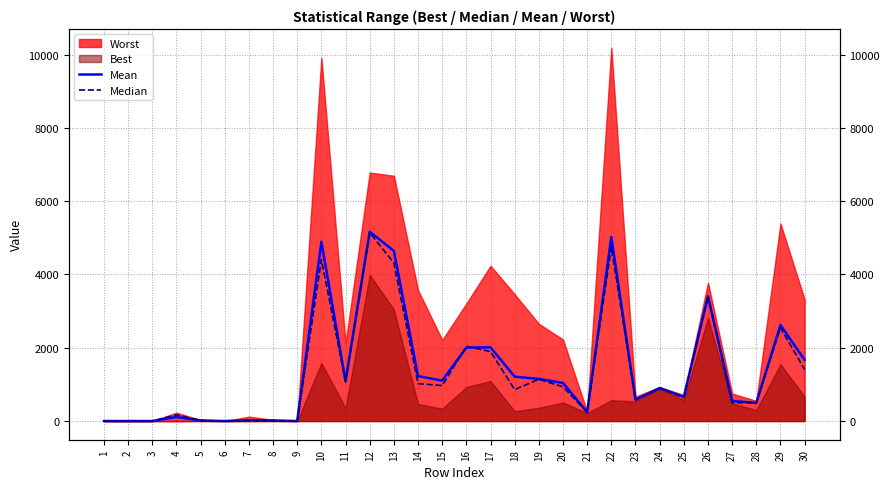

How many lines are shown in the chart?

2